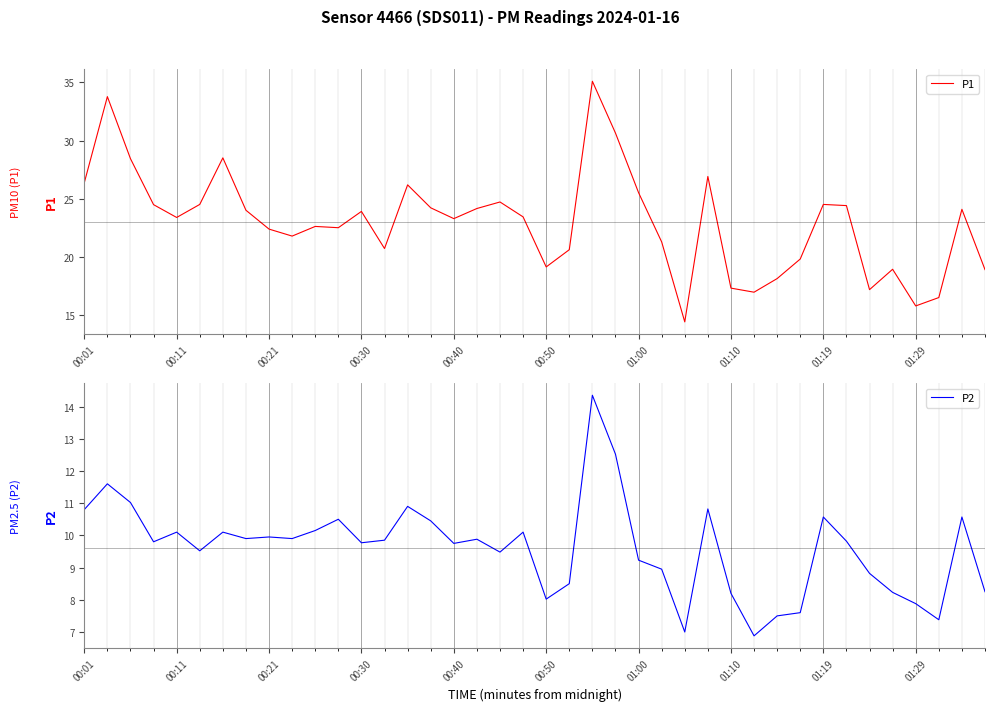

True or false: P2 has a value of 9.9 at 00:21.

True